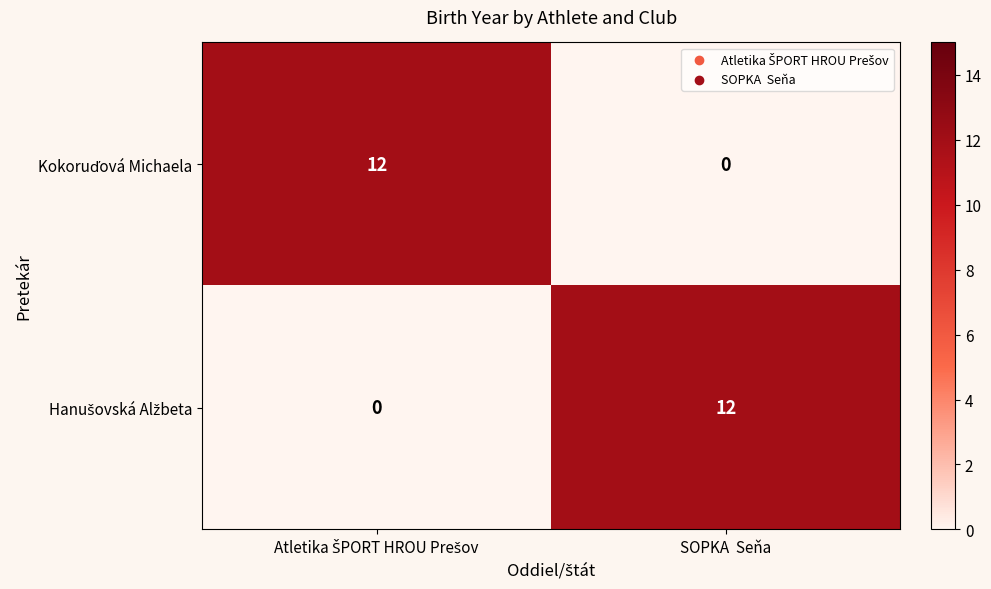

What is the maximum value shown in the chart?

12